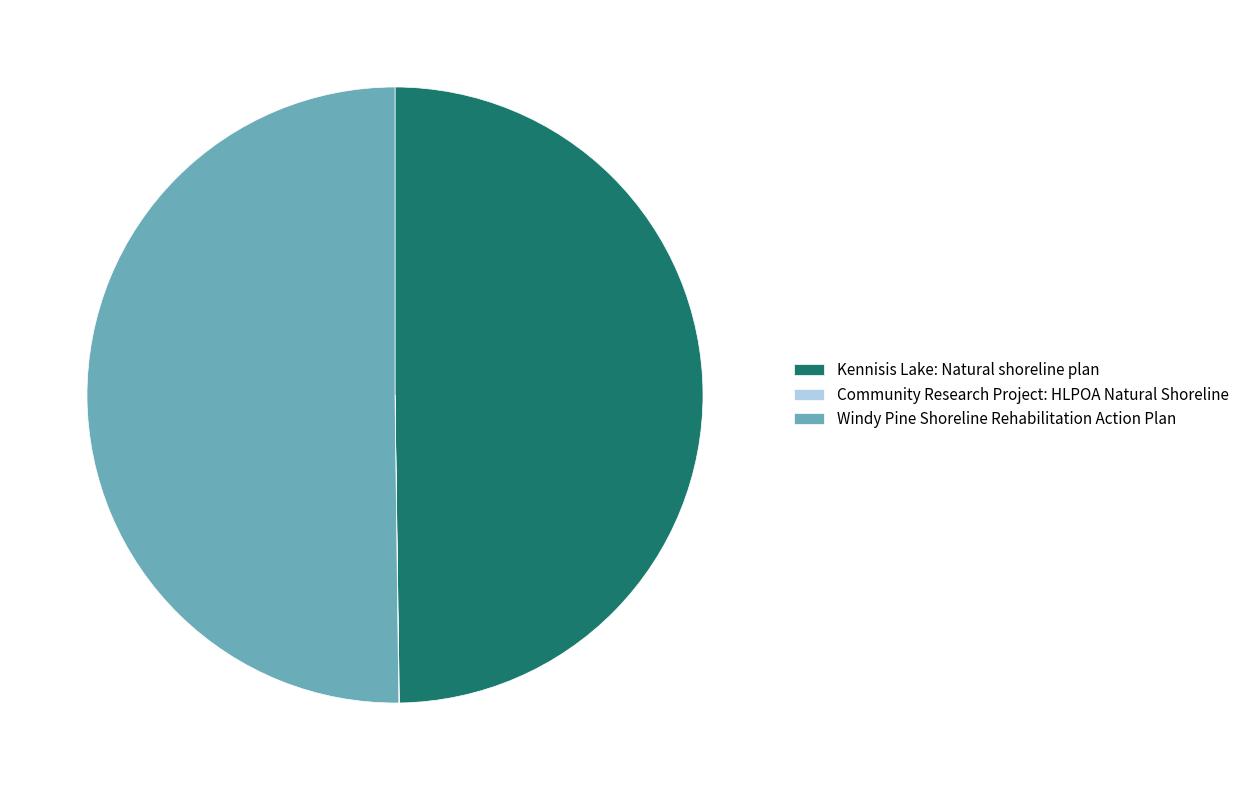

Is it true that Kennisis Lake: Natural shoreline plan is 61% of the pie?

False